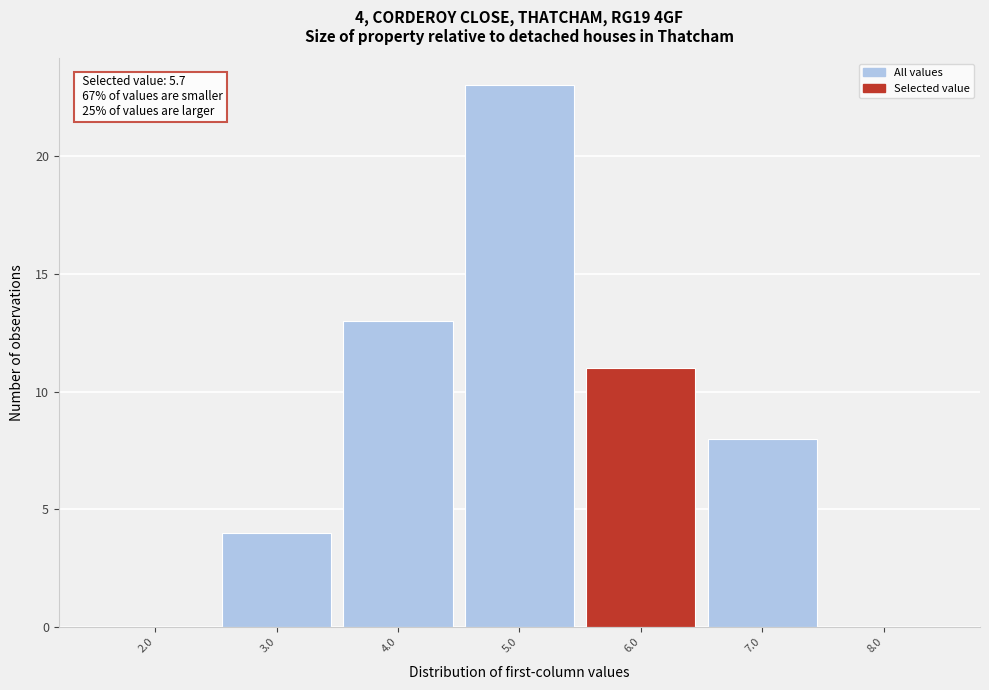

Over which range of the x-axis is the bar tallest?

4.5 to 5.5